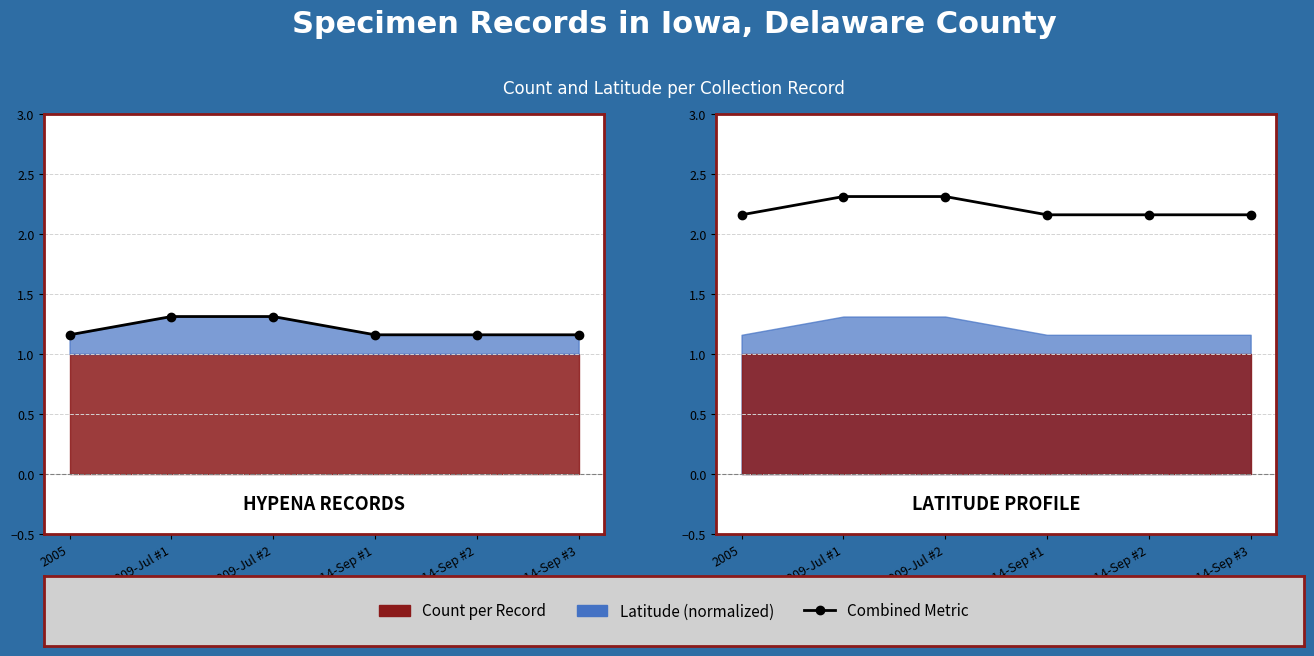

What position from the right is 2009-Jul #2?

4